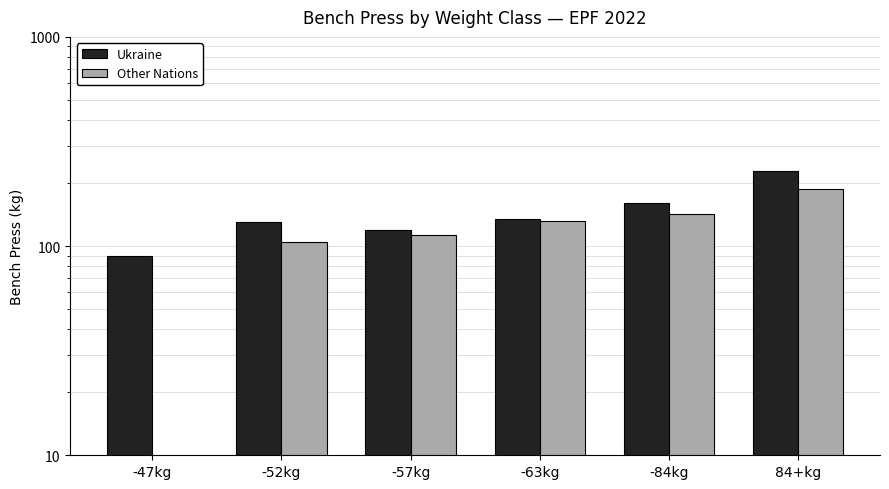

What is the sum of all Other Nations values?

680.1